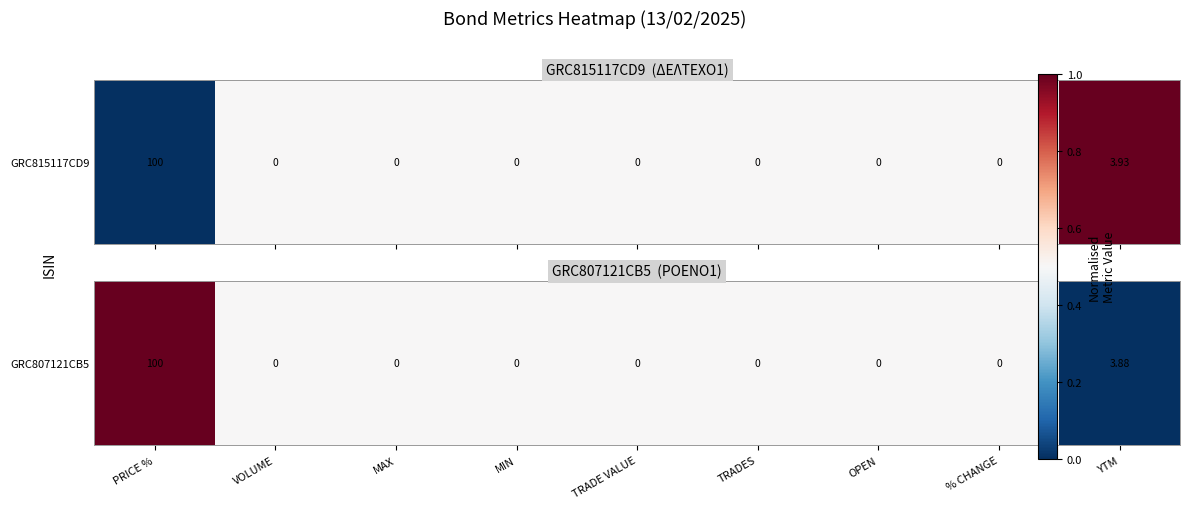

Which category has the highest value across all series?

PRICE %